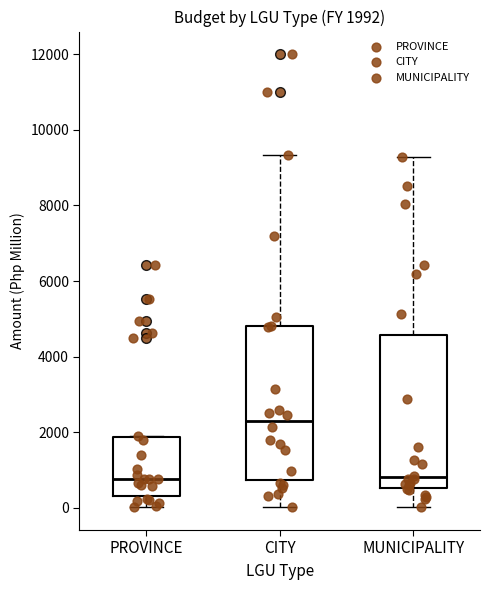

Which box has the highest median line?

CITY